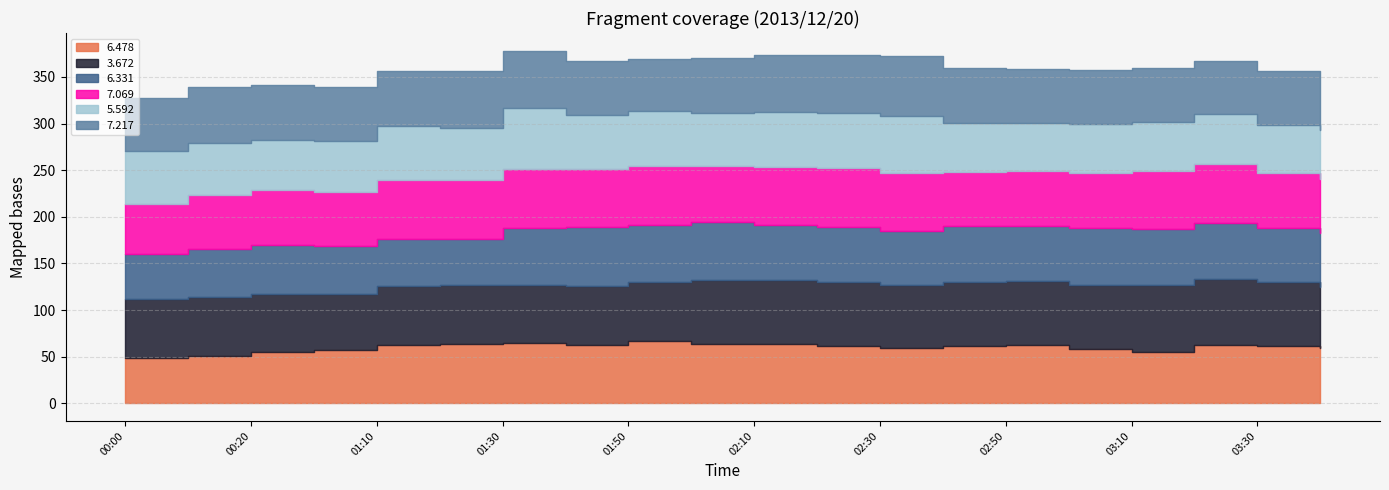

What is the lowest value of the 7.217 series?

56.1